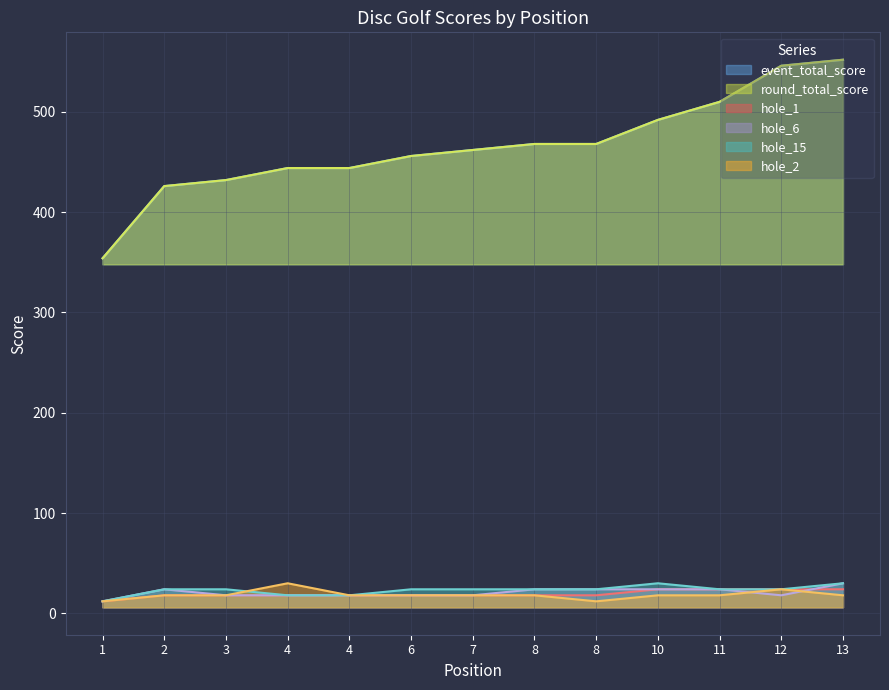

What is the total value across all series at 8?

1020